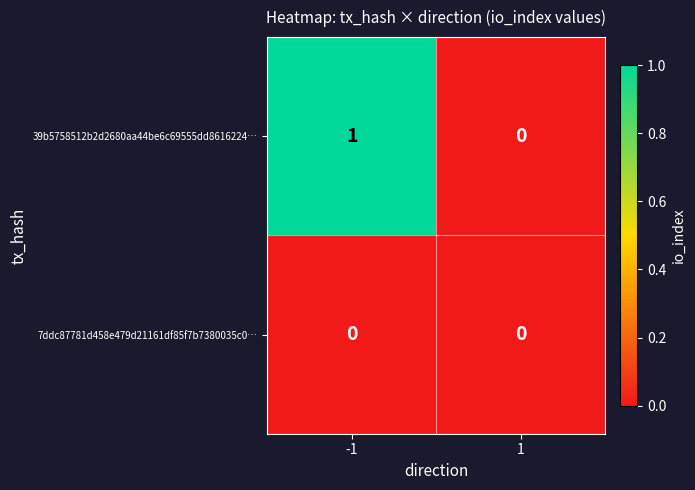

How many data points does each series have?

2